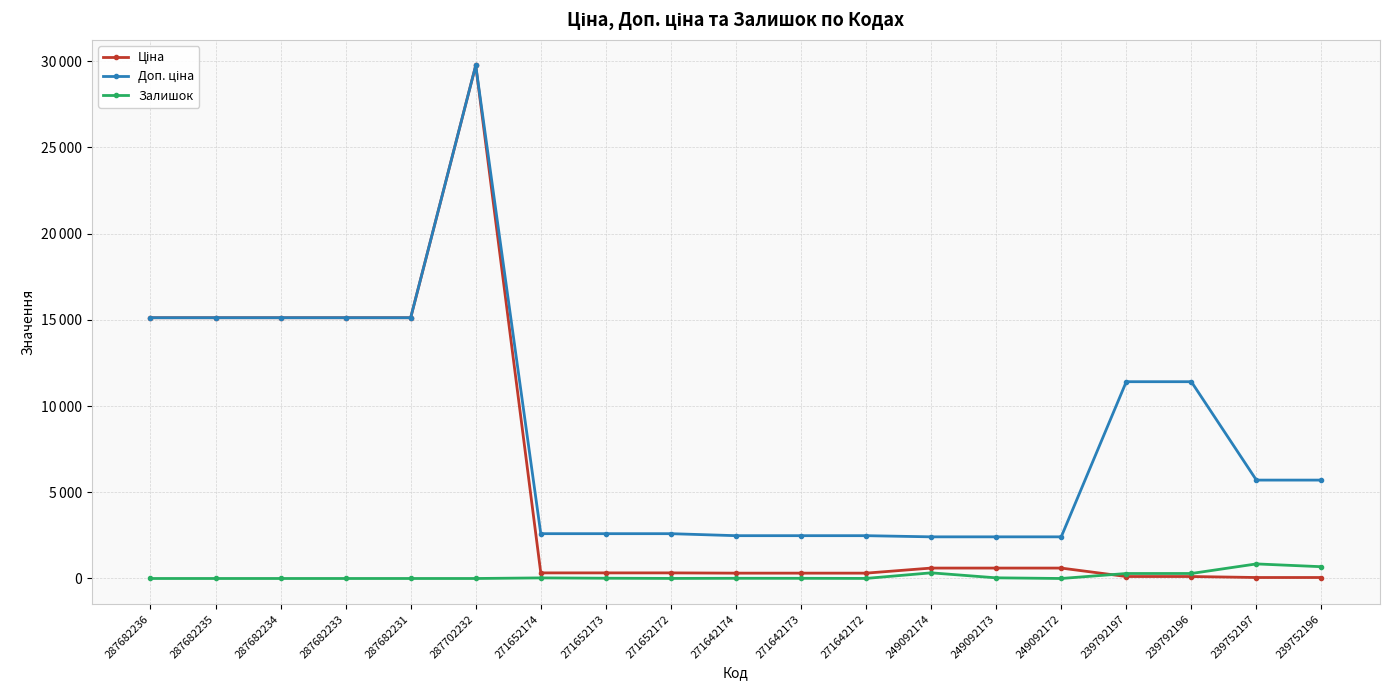

What is the difference between the second highest and second lowest values in the Доп. ціна series?

12705.2